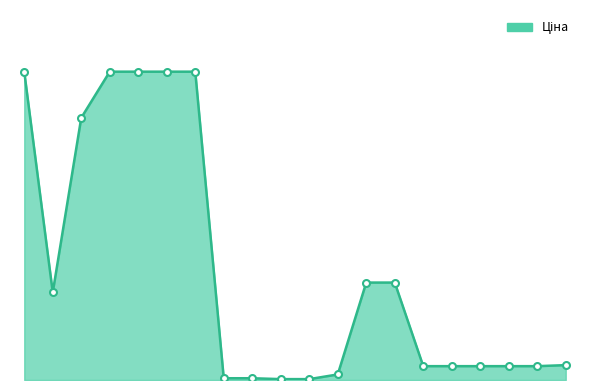

Reading left to right, what are all the values shown in this chart?

19964.2	5673.8	16976.3	19964.2	19964.2	19964.2	19964.2	114.1	114.1	57.0	57.0	359.9	6308.8	6308.8	895.9	895.9	895.9	895.9	895.9	963.5